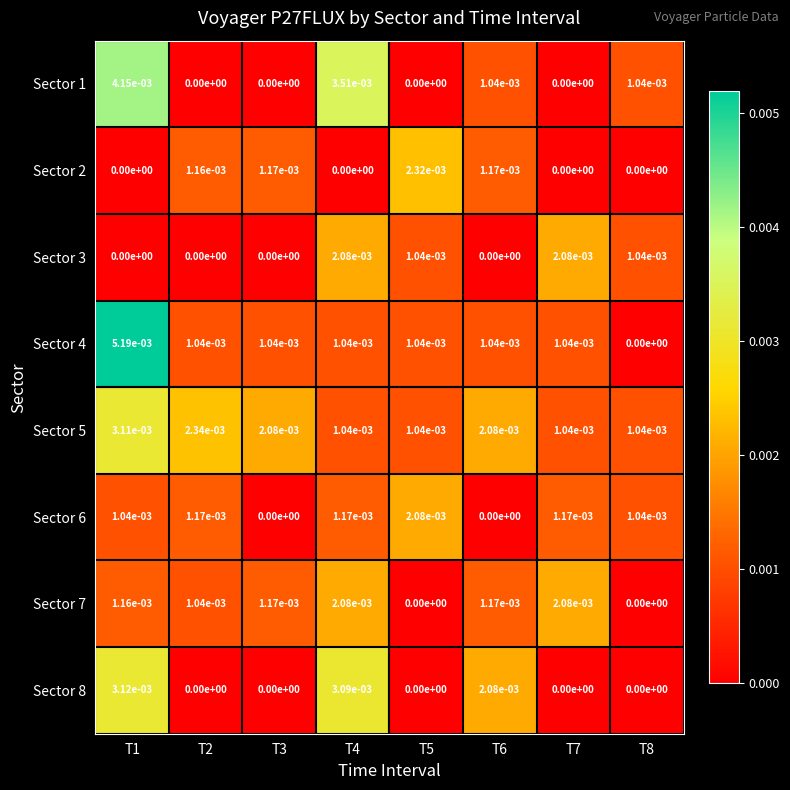

True or false: Sector 1 has a value of 0.0 at T6.

True